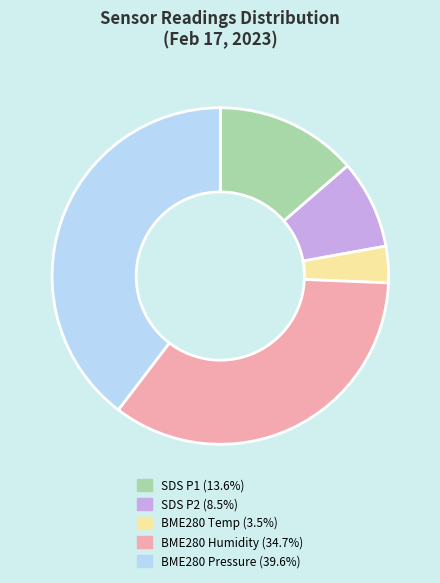

Count the number of slices in the pie.

5